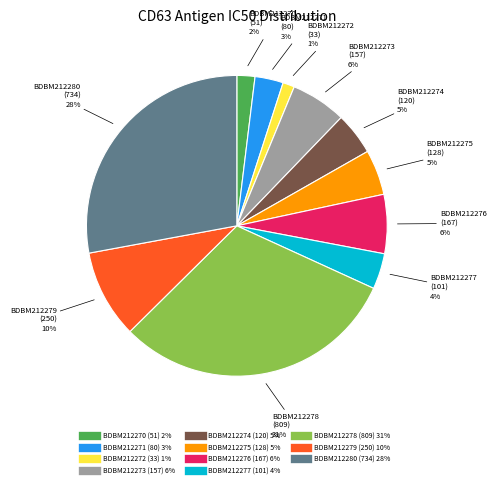

Which slice is the smallest?

BDBM212272